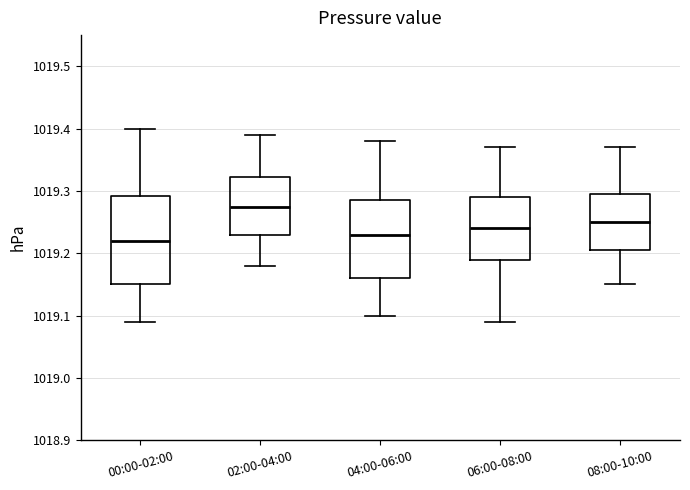

Which box has the highest median line?

02:00-04:00